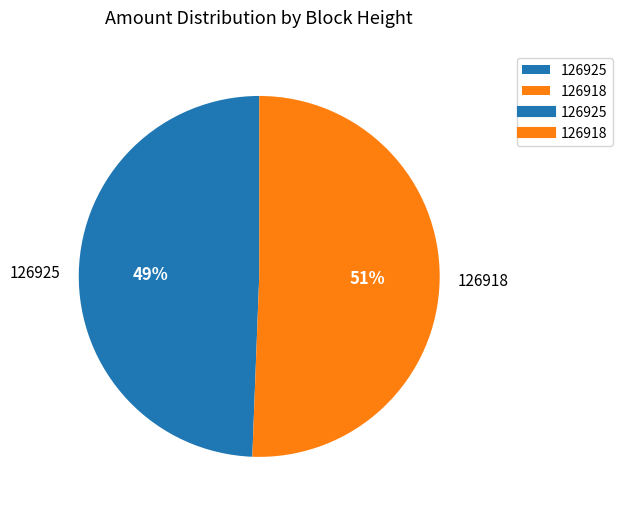

To the nearest percent, what percentage of the pie is 126918?

51%